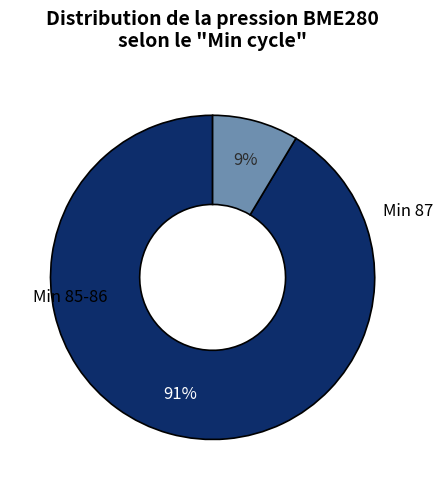

Does any single category account for the majority?

Yes